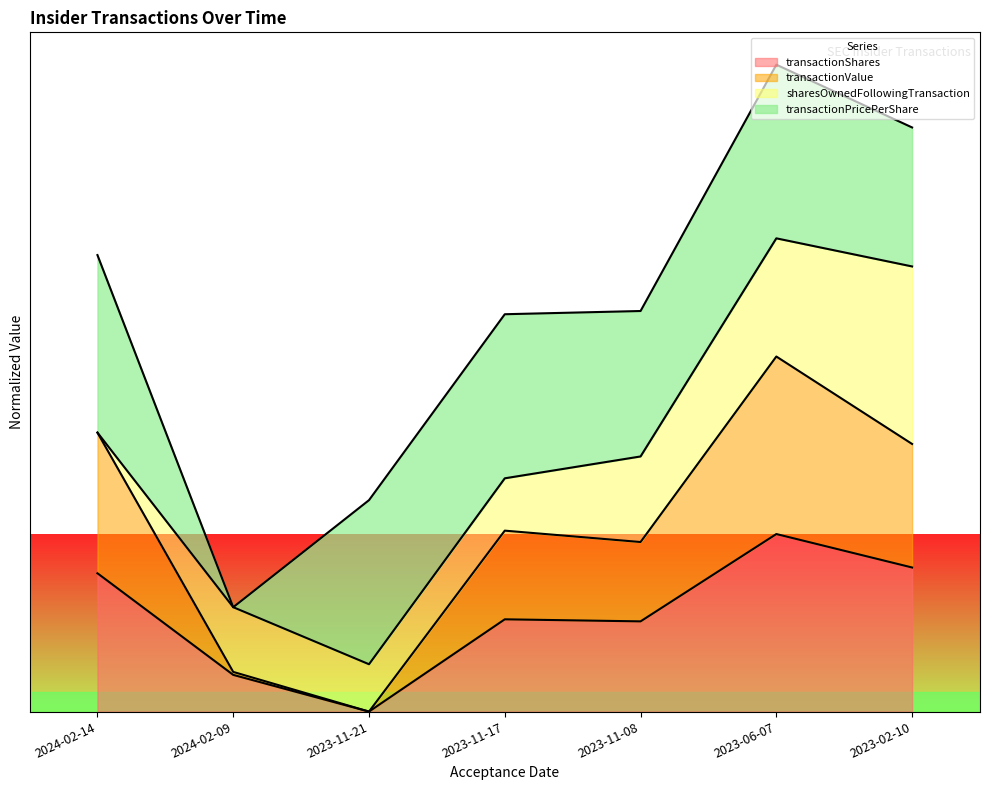

What are all the series names shown in the legend?

transactionShares, transactionValue, sharesOwnedFollowingTransaction, transactionPricePerShare